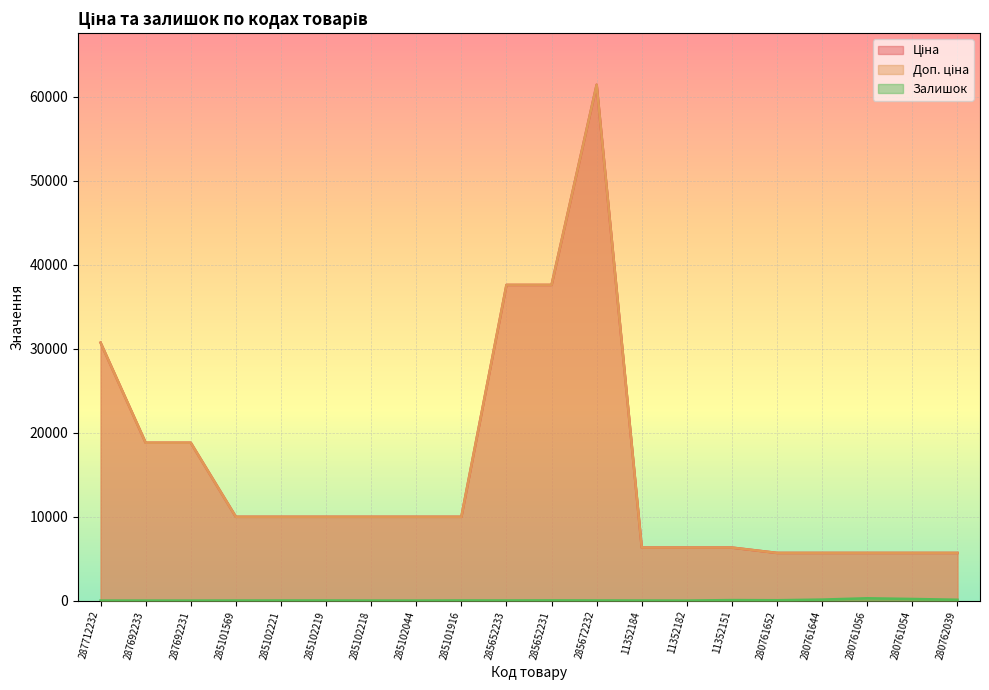

Where does the Ціна series first go above 9974?

287712232